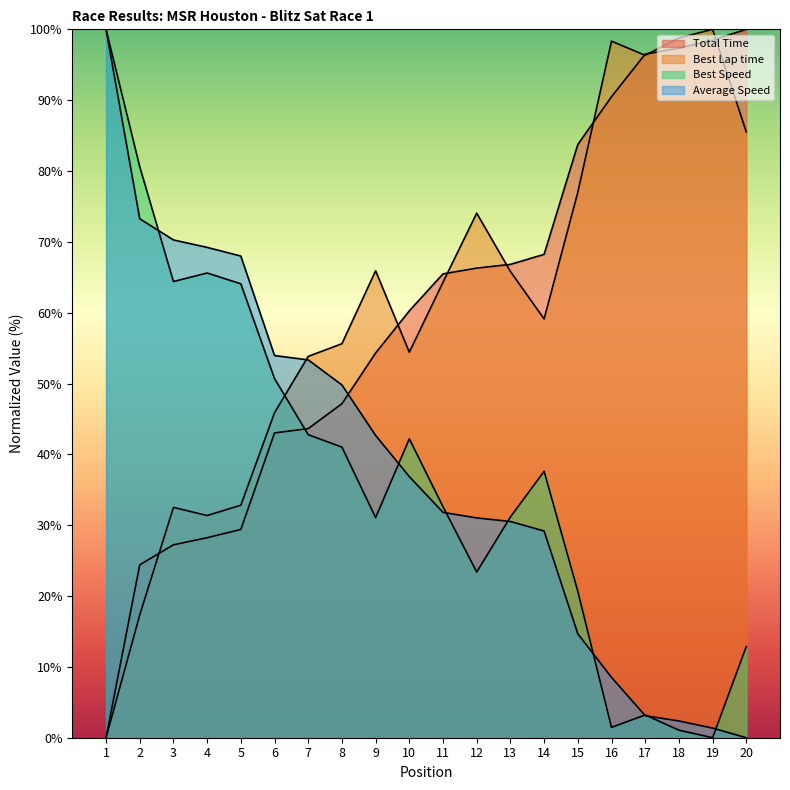

List the series in order of their peak value, lowest first.

Average Speed, Best Speed, Best Lap time, Total Time